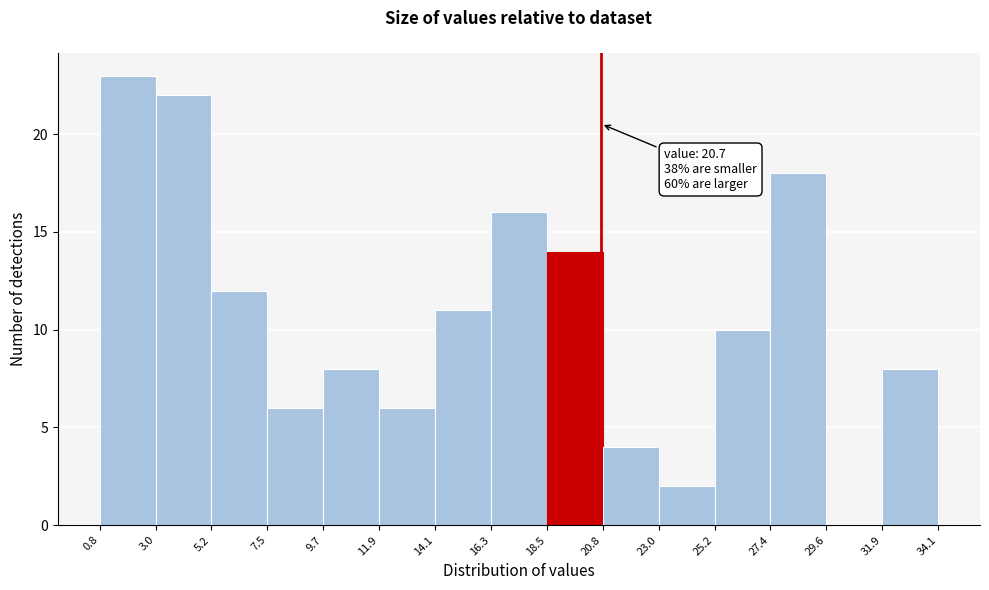

Which range on the x-axis has the tallest bar?

0.8 to 3.0